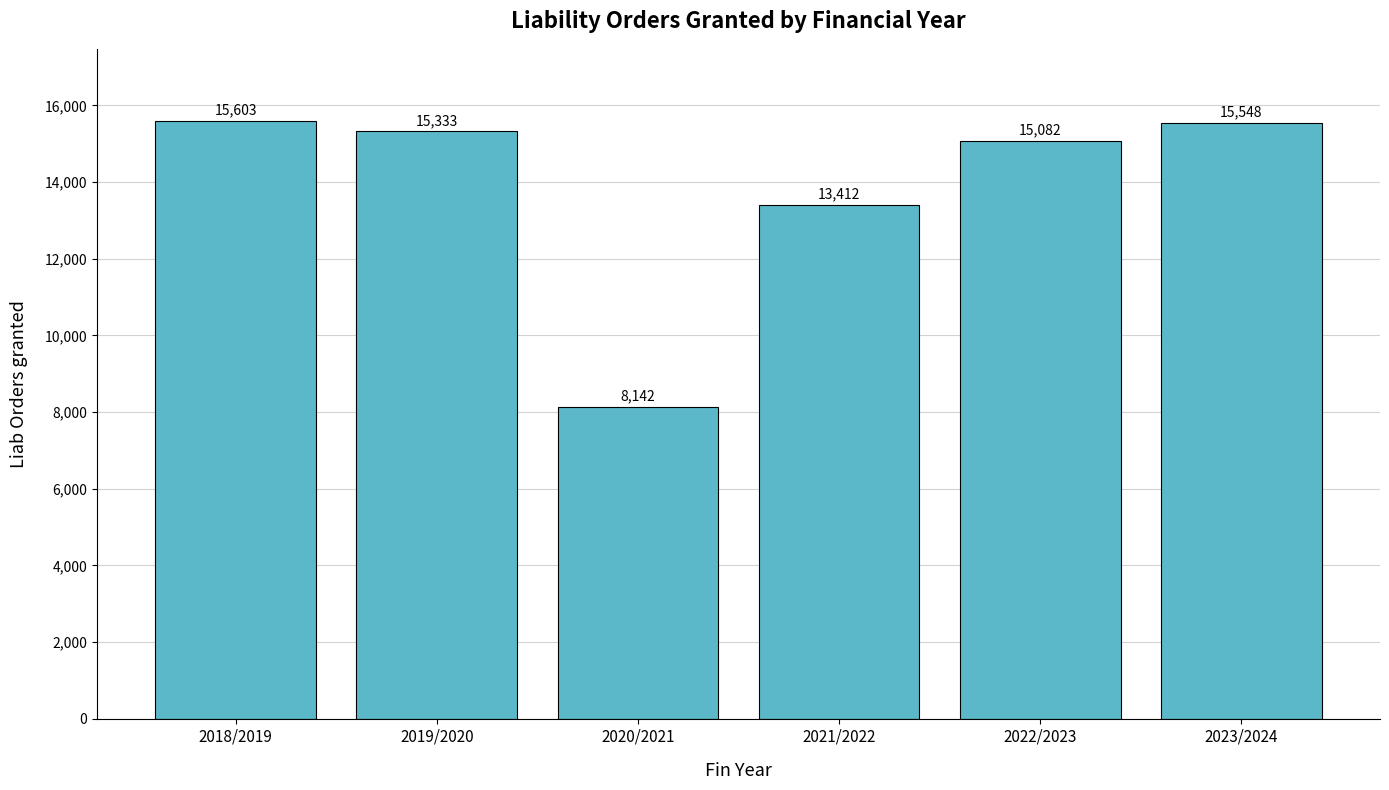

What is the maximum value shown in the chart?

15603